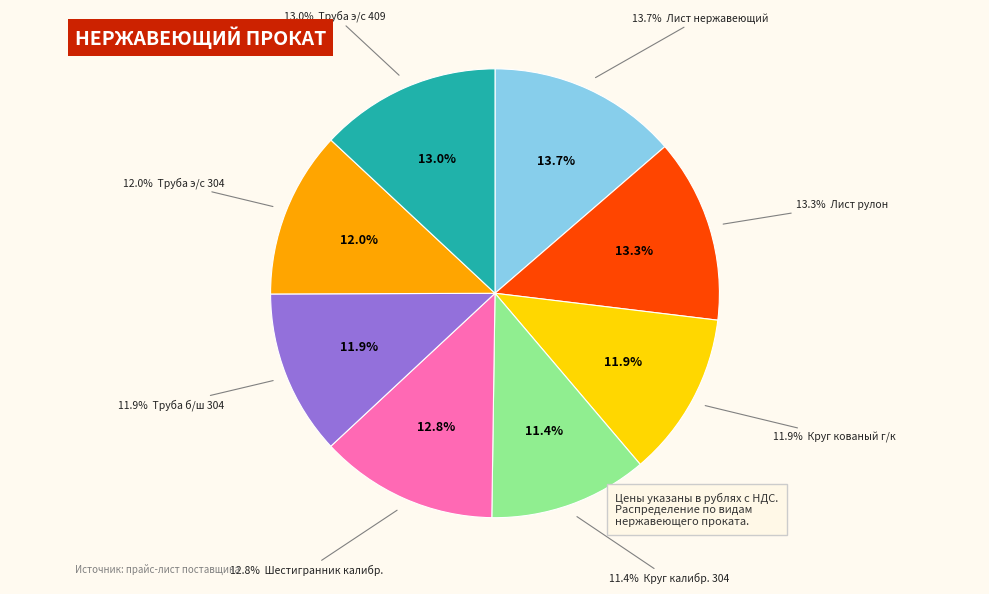

Which has a higher value, Лист рулон or Круг кованый г/к?

Лист рулон